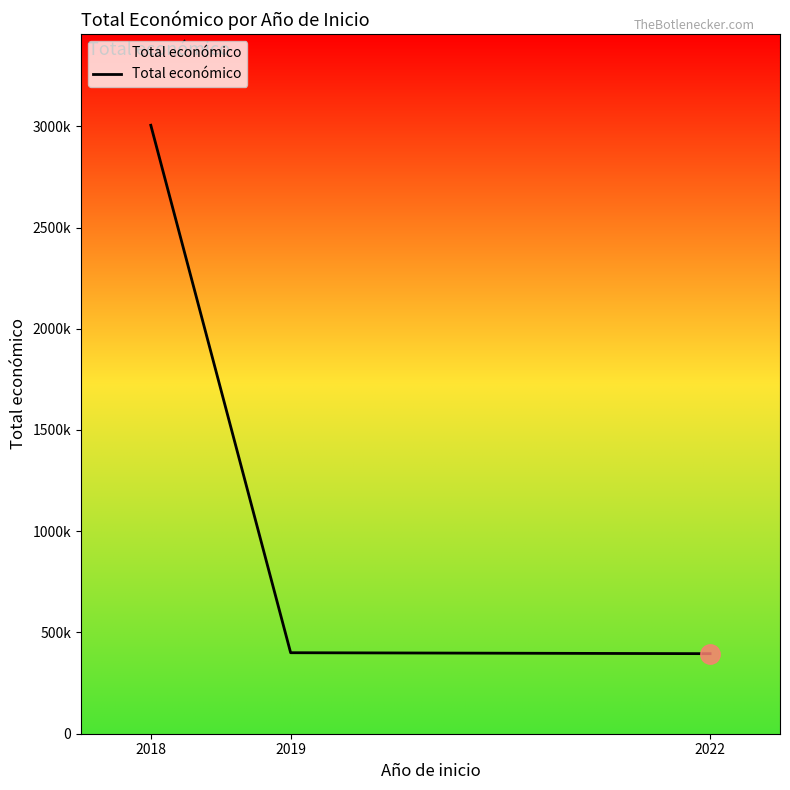

Does the chart display data point markers on the line(s)?

No